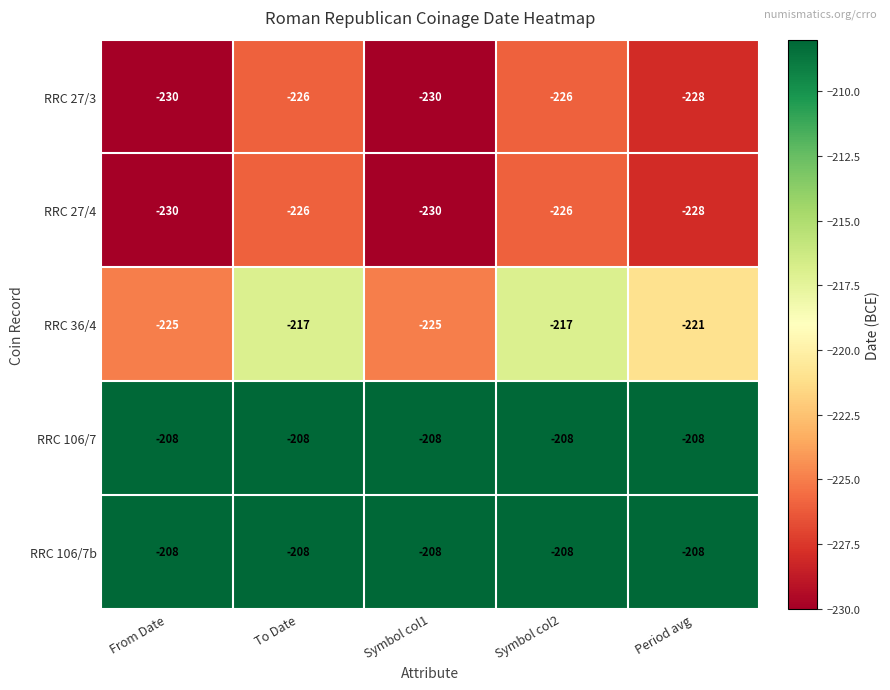

What is the smallest value displayed?

-230